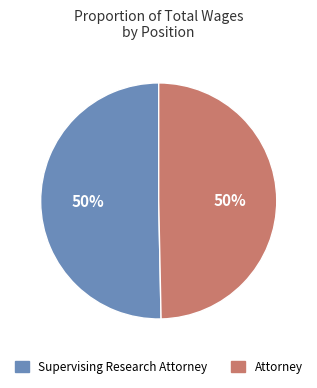

Is it true that Supervising Research Attorney is 64% of the pie?

False